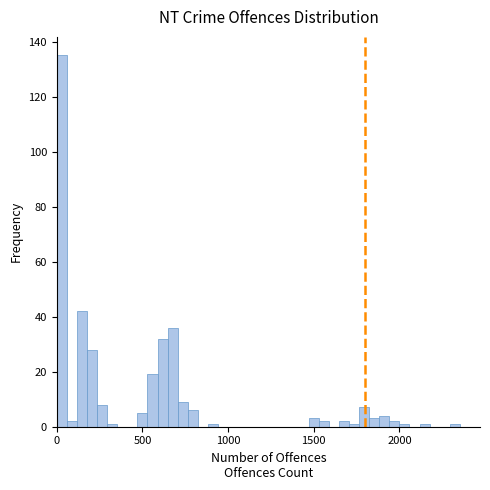

Around what value on the x-axis is the tallest bar? Give the approximate position of its centre, as read against the axis.

50